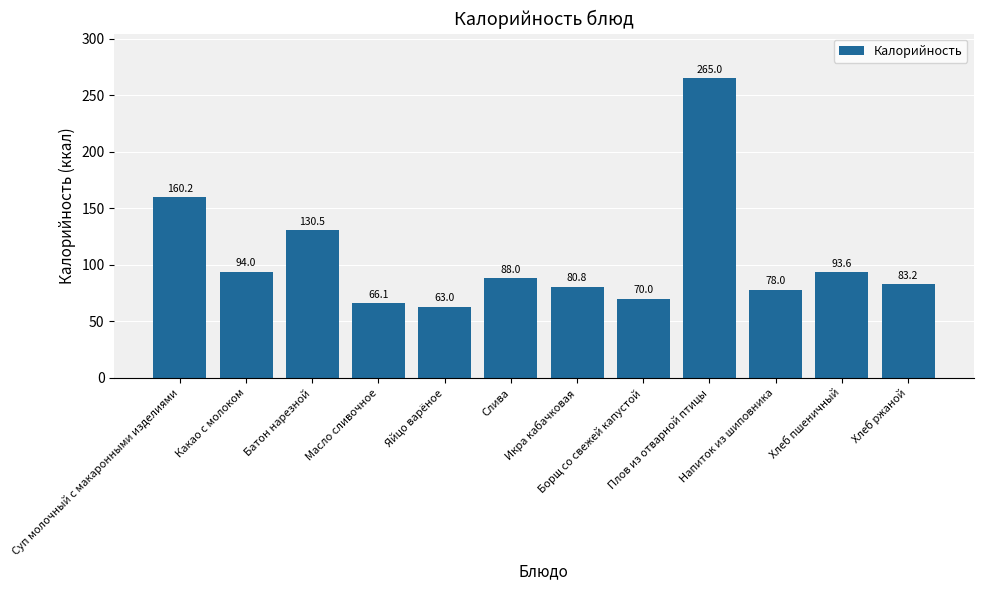

How many bars are there in total?

12